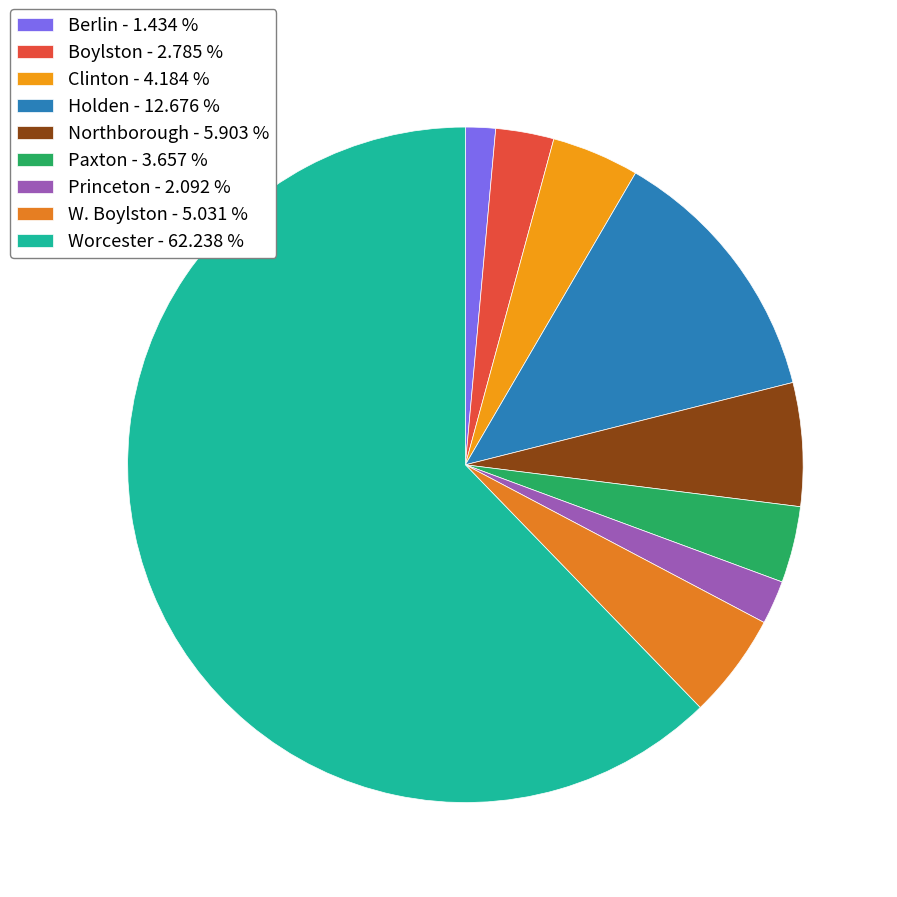

Is there any slice that represents more than half of the pie?

Yes